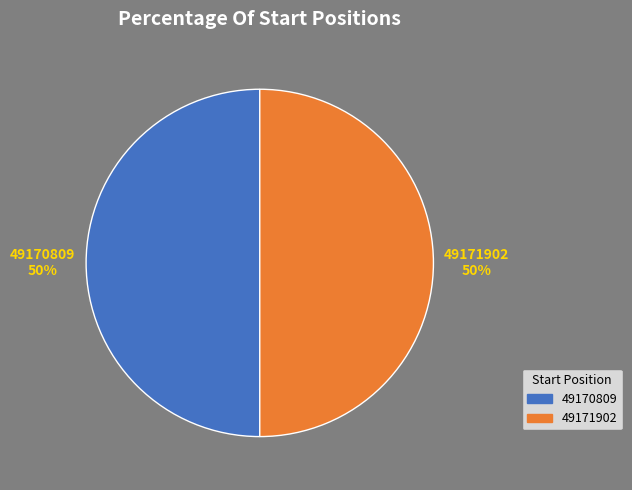

To the nearest percent, what is the combined percentage of 49171902 and 49170809?

100%